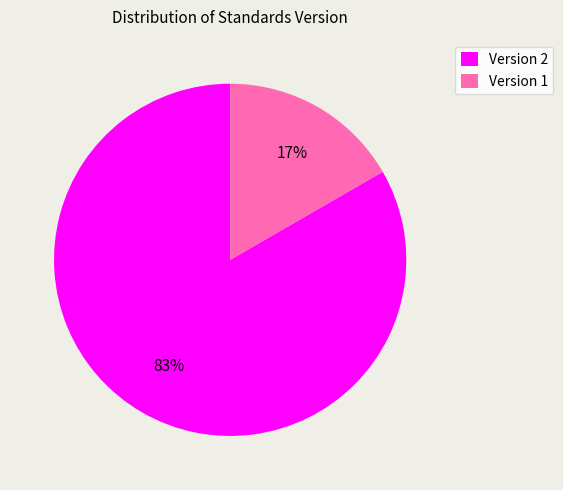

Combined, do Version 2 and Version 1 account for over 50%?

Yes